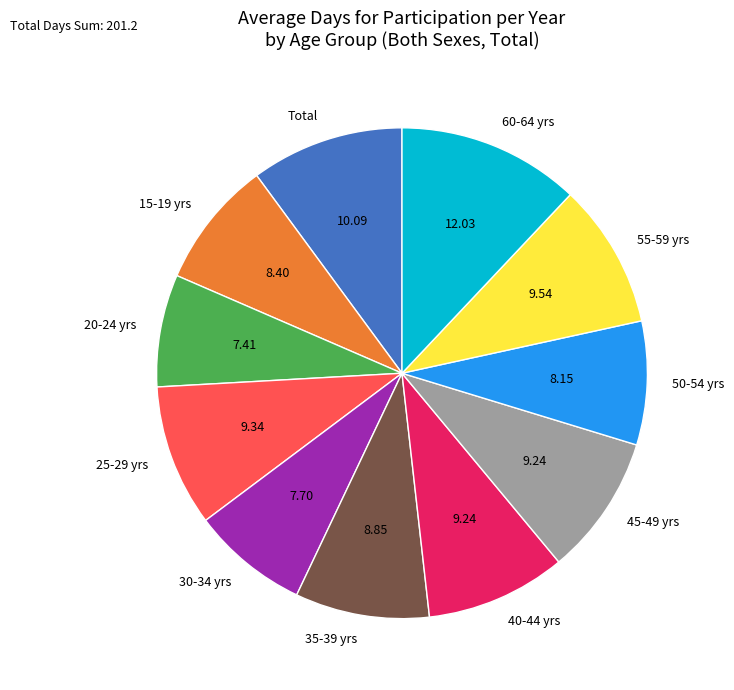

Do 30-34 yrs and Total together represent more than half of the pie?

No